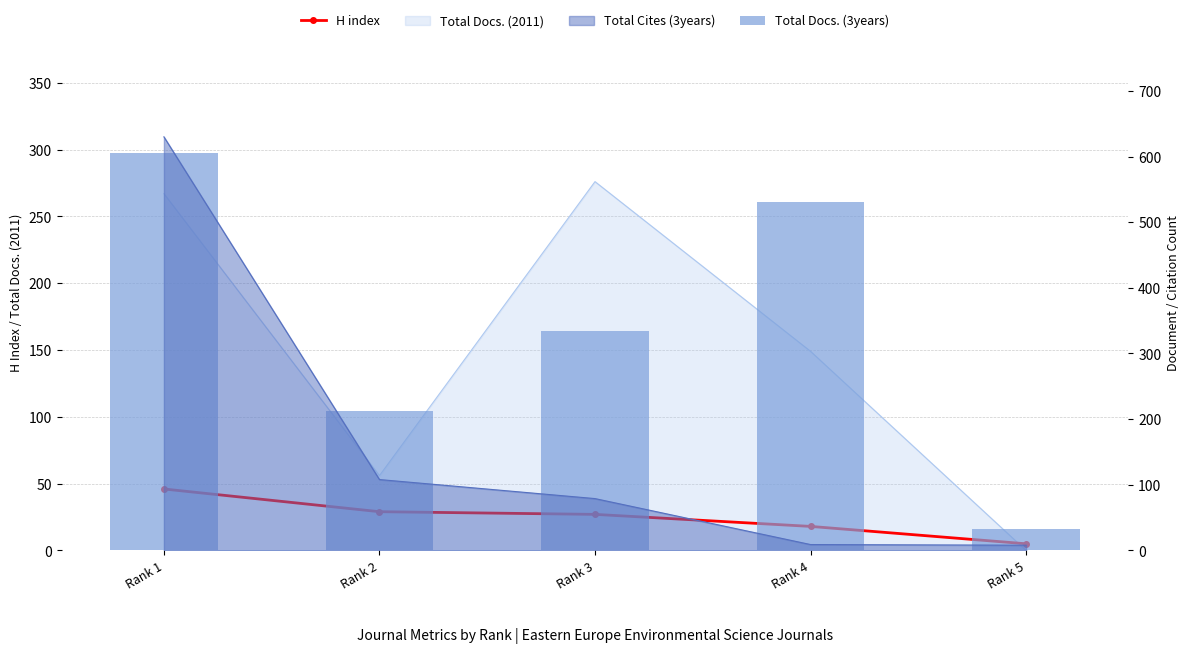

Which series has the widest spread of values?

Total Docs. (3years)